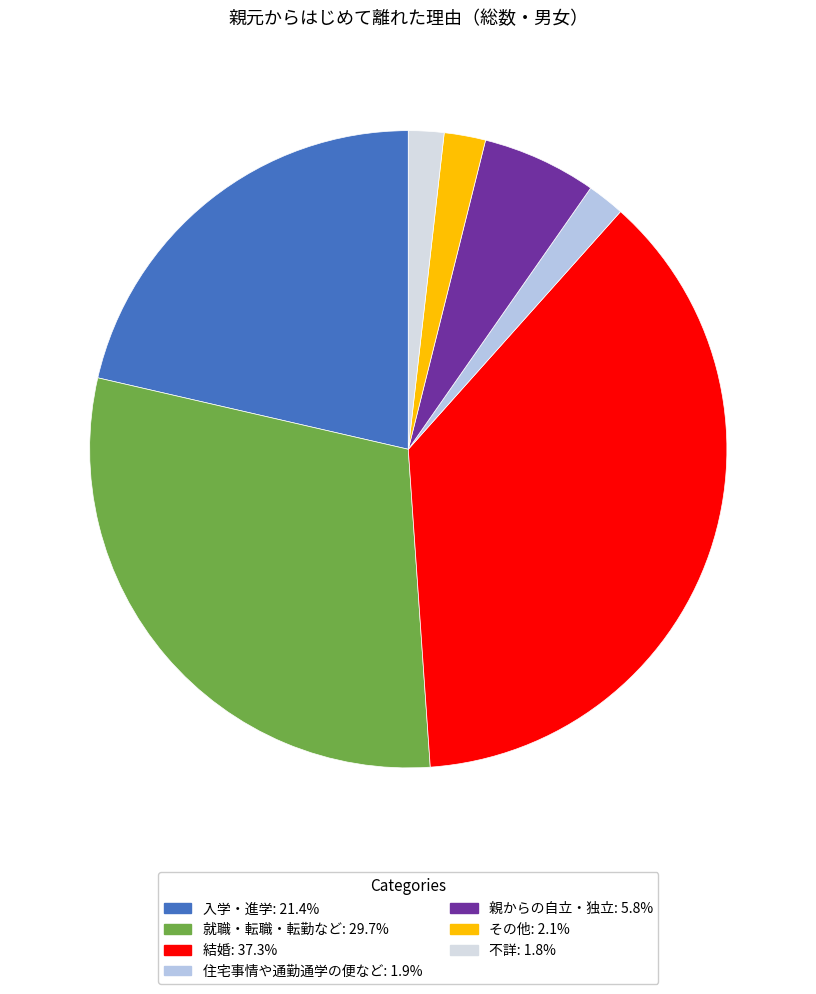

Do 就職・転職・転勤など and 親からの自立・独立 together represent more than half of the pie?

No